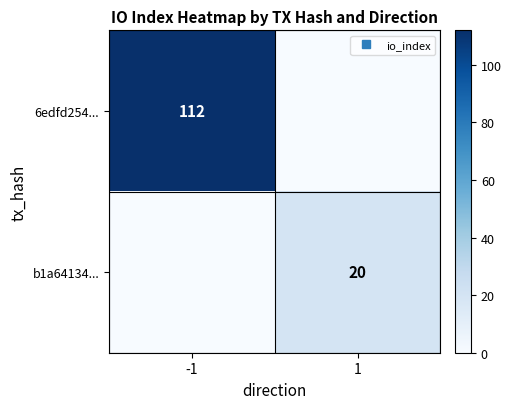

List the labels in order of b1a64134... value, largest first.

1, -1